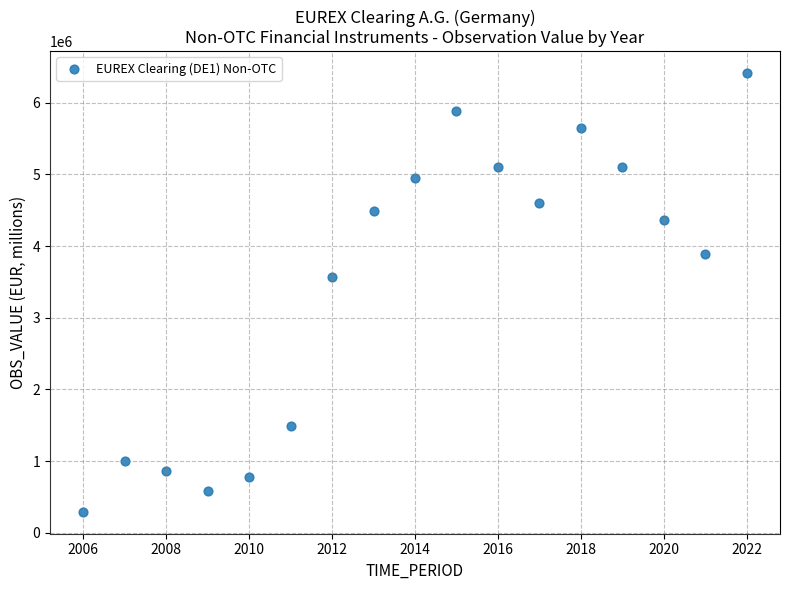

What is the range of X values (max minus min)?

16